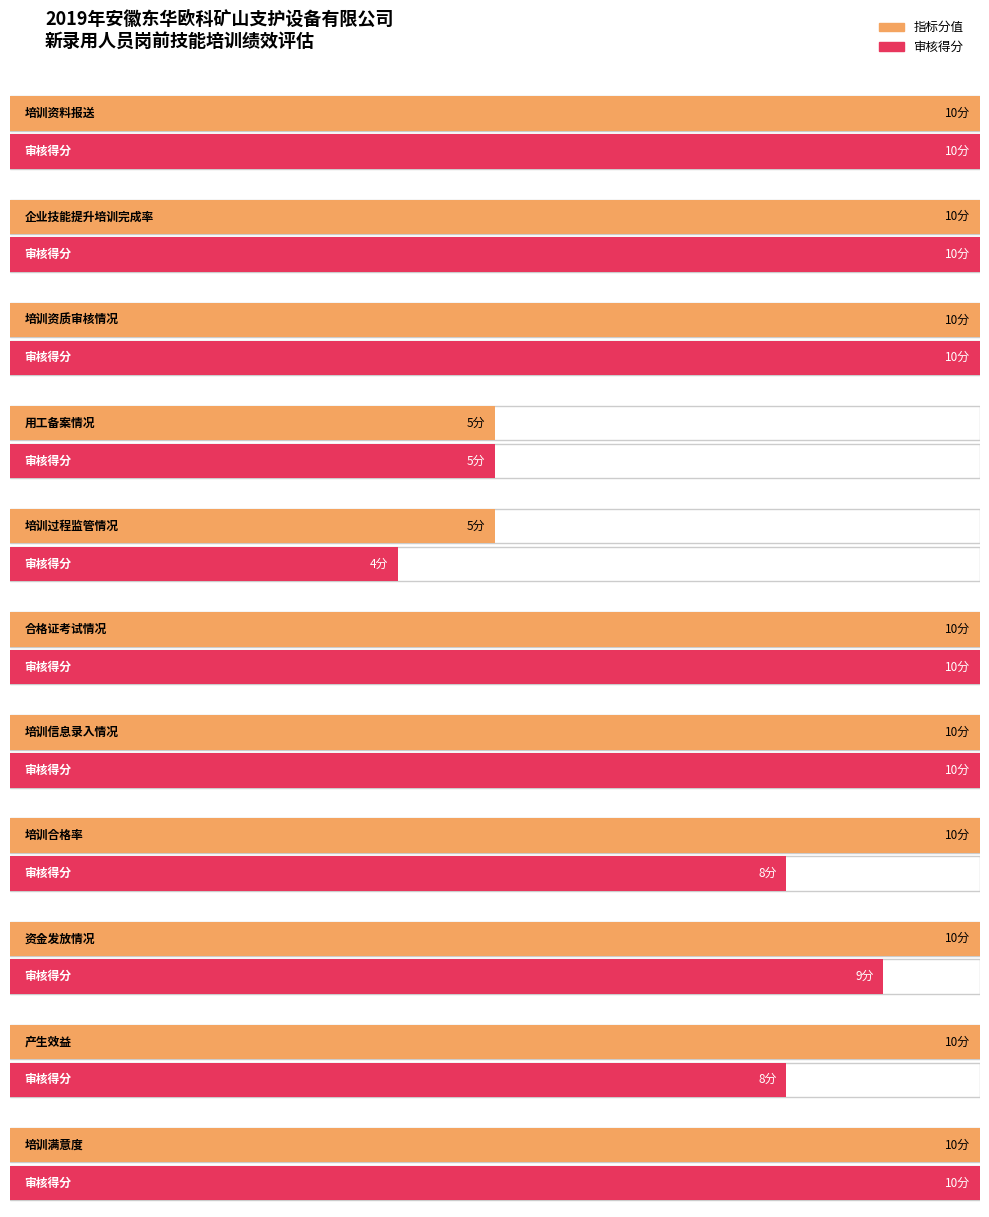

What is the sum of the 审核得分 values at 产生效益 and 合格证考试情况?

18